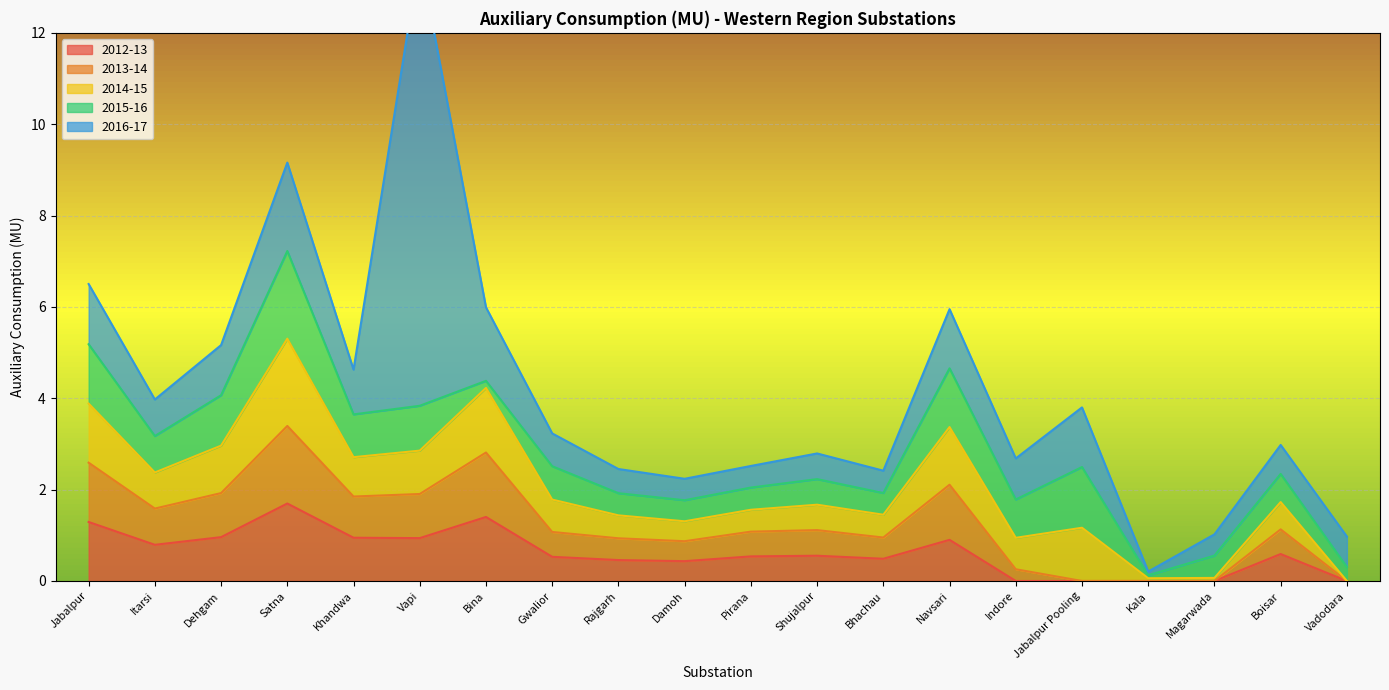

After their last crossing, which series has the higher values: 2016-17 or 2013-14?

2016-17